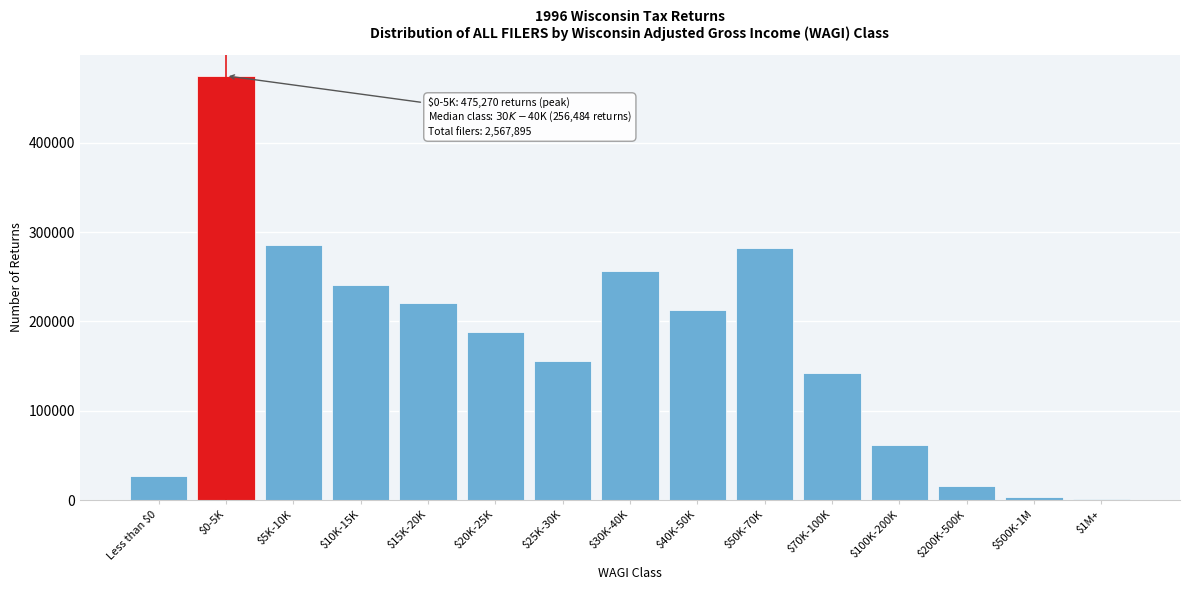

The value at $25K-30K is 156087. True or false?

True